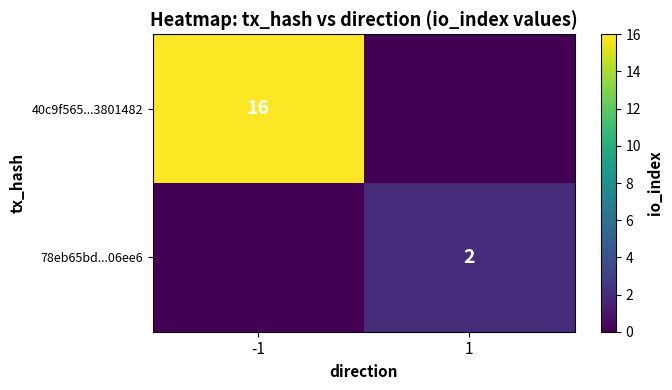

The value of 78eb65bd...06ee6 at 1 is 3. True or false?

False